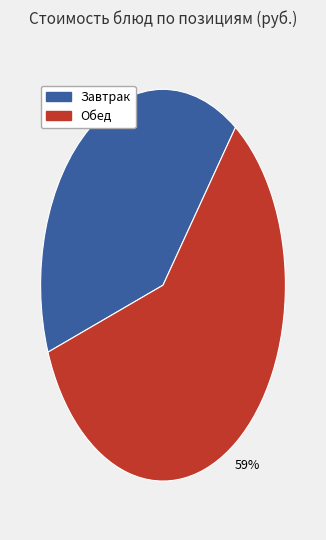

Does any single category account for the majority?

Yes